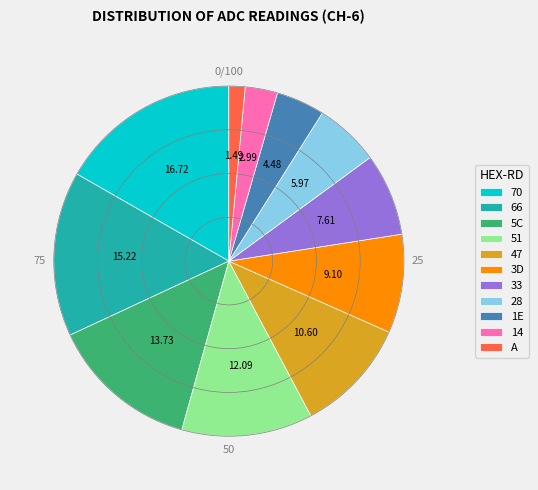

How many slices are in this pie chart?

11